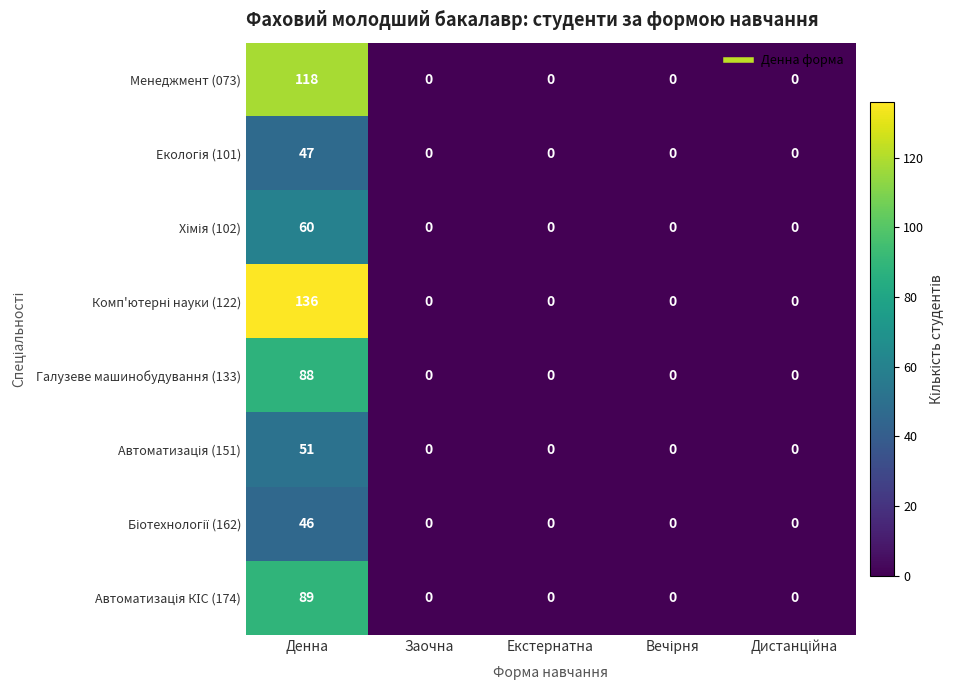

Which label corresponds to the largest value in the chart?

Денна